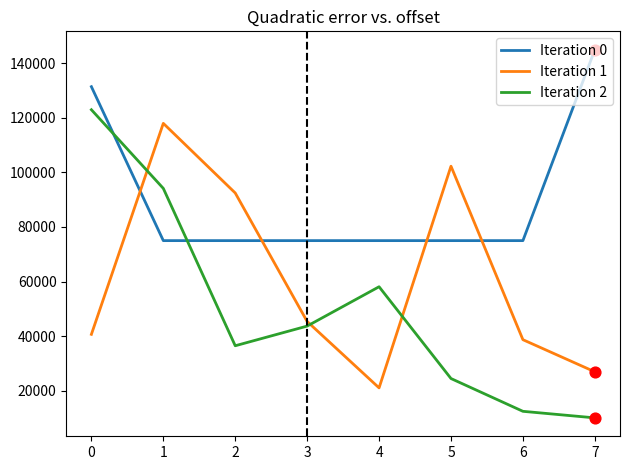

Which series has the largest total across all categories?

Iteration 0